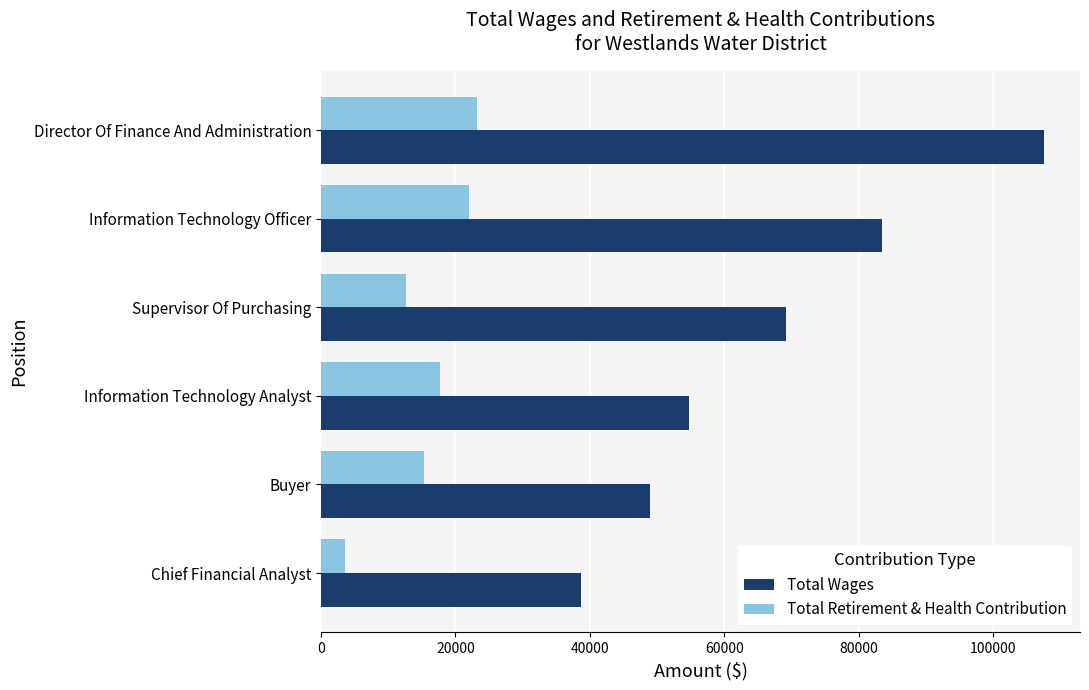

What is the difference between the highest and lowest values at Chief Financial Analyst?

35105